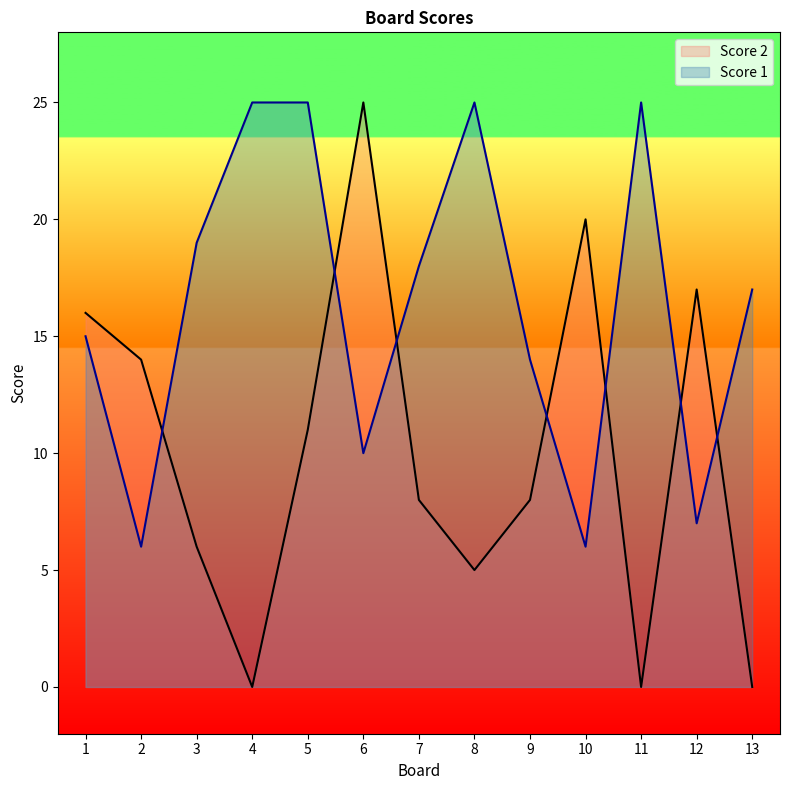

Which category has the highest value across all series?

6